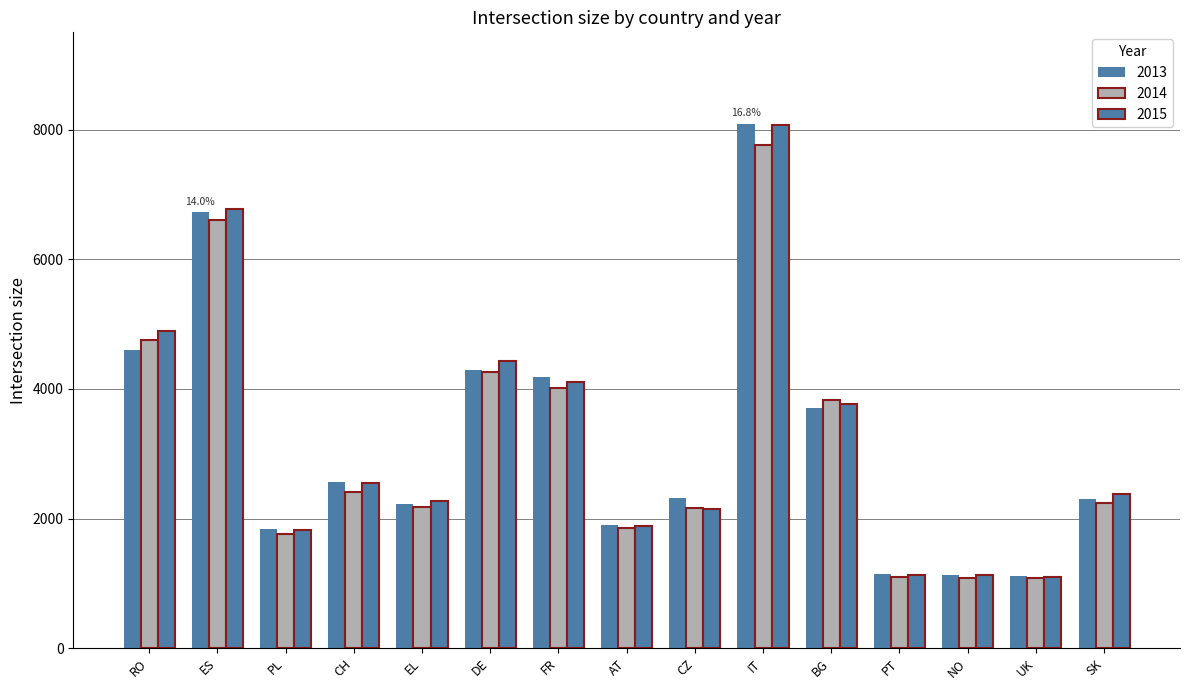

What is the total value across all series at RO?

14241